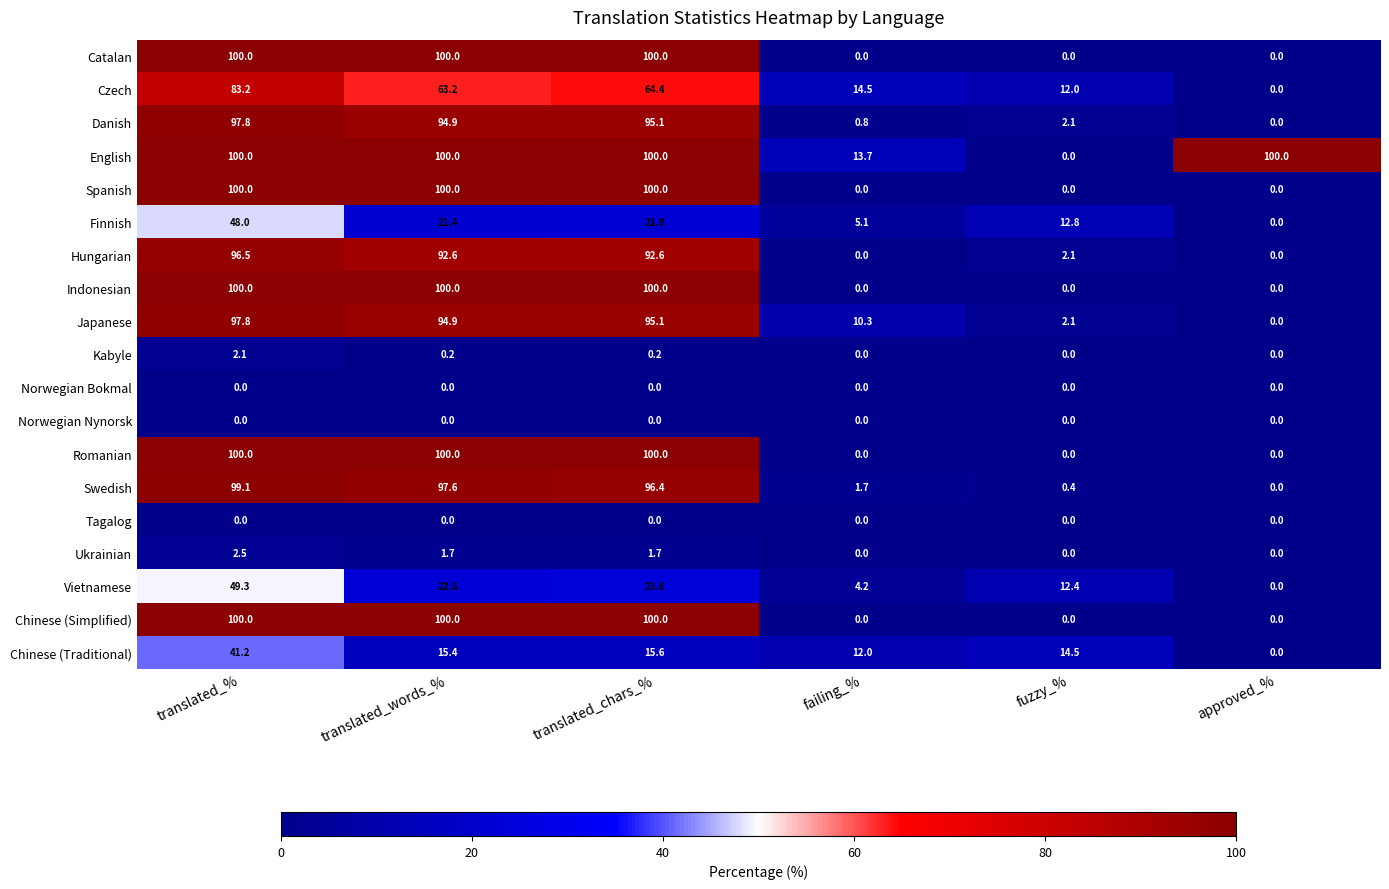

What is the difference between the maximum and second lowest values in the Hungarian series?

96.5